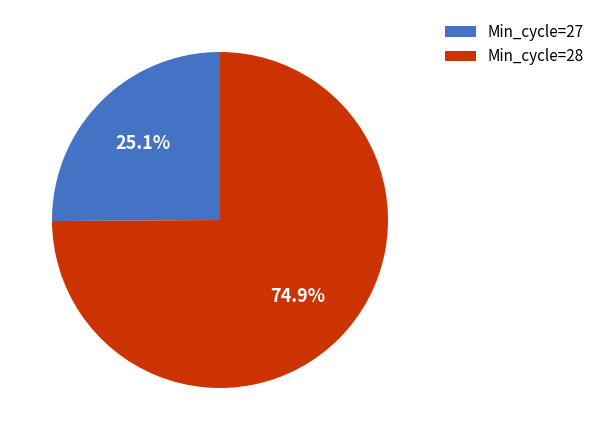

How many segments does this pie chart have?

2